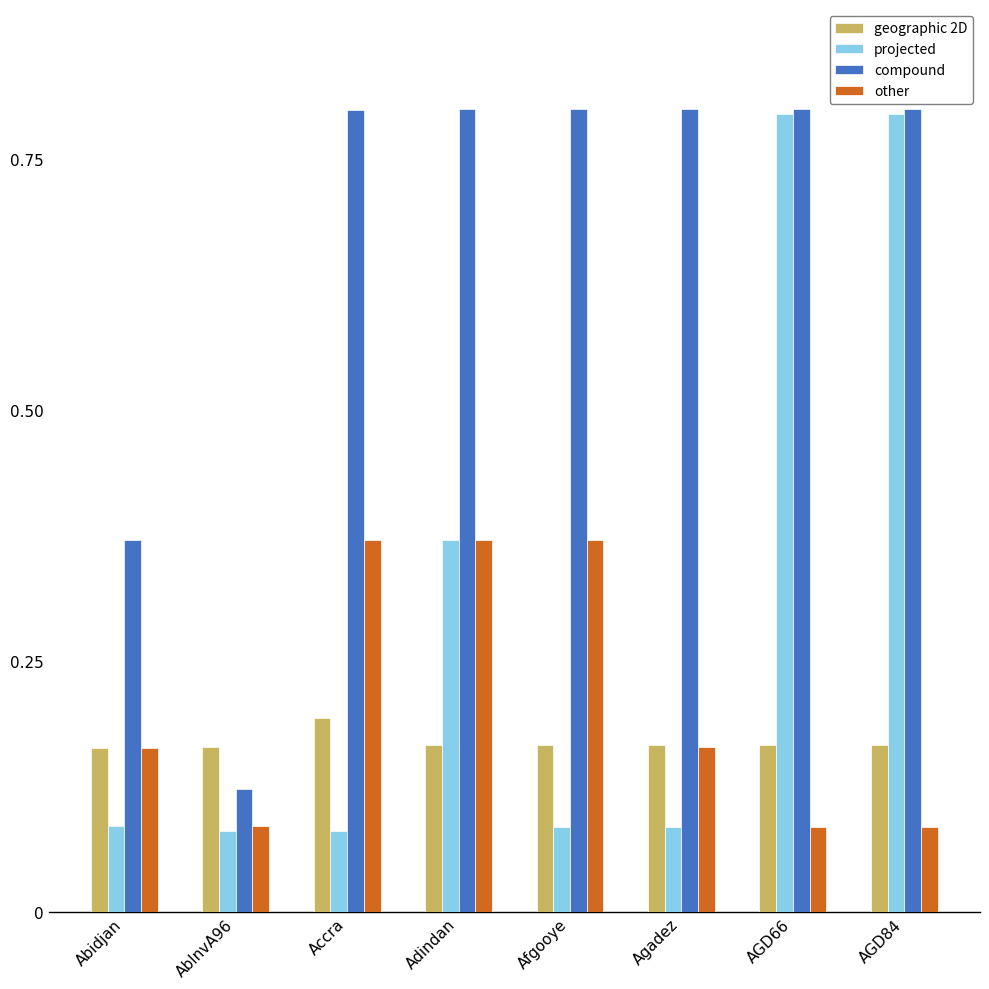

What is the sum of all geographic 2D values?

1.4